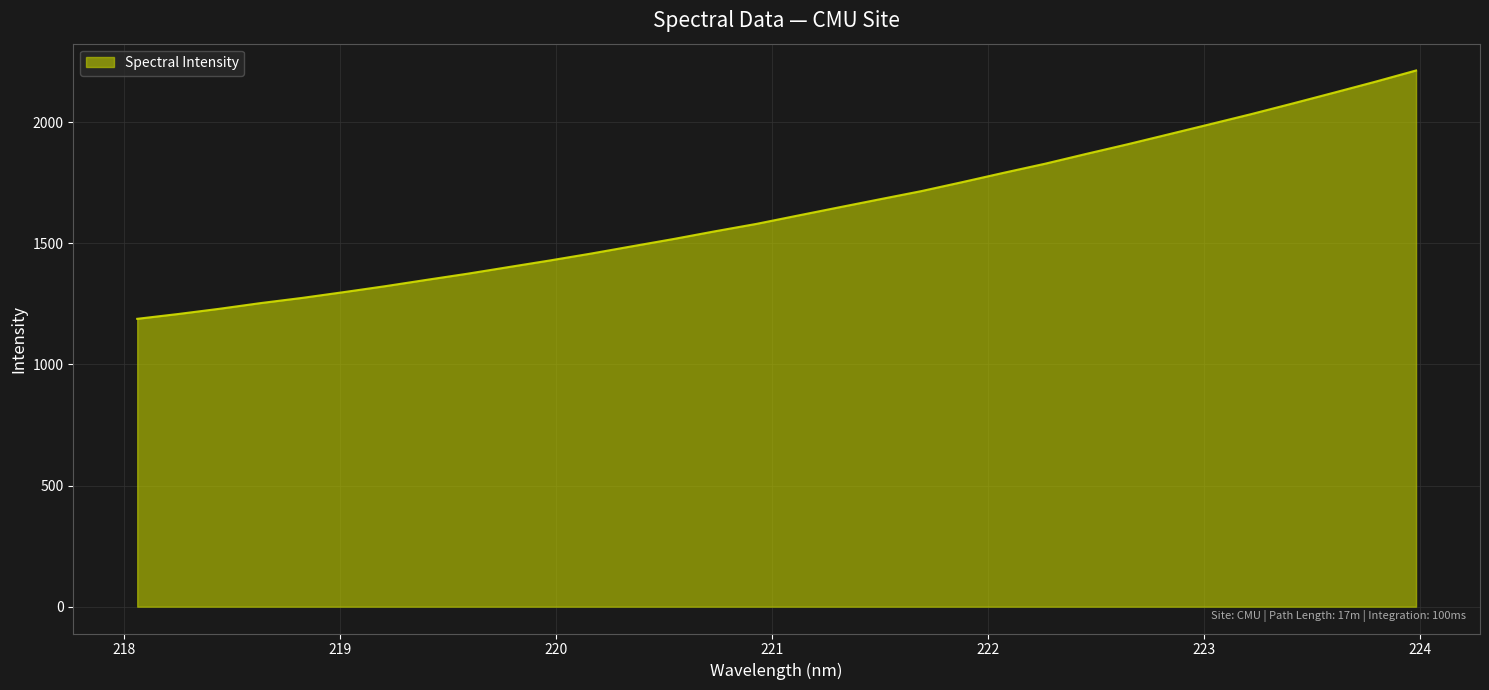

What is the difference between the maximum and minimum values?

1025.3